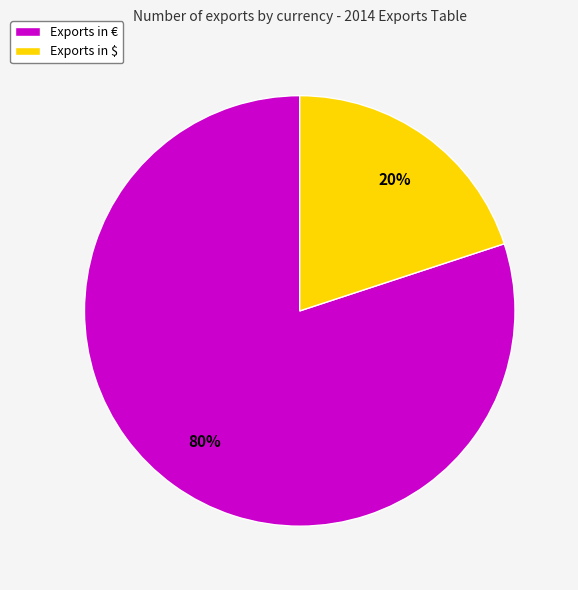

To the nearest percent, what is the average slice percentage?

50%